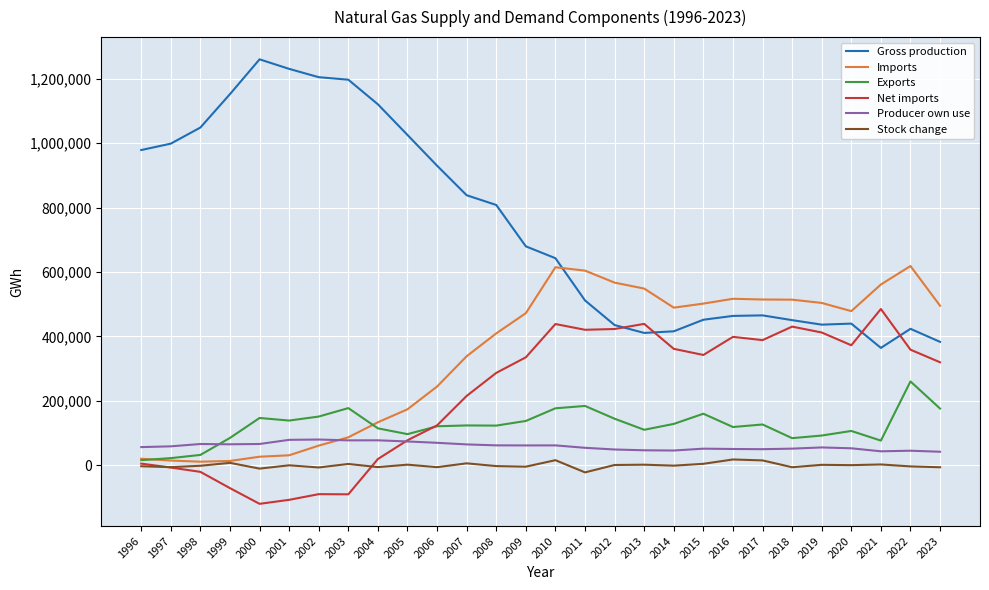

Is it true that Producer own use equals 61324.3 at 2008?

True